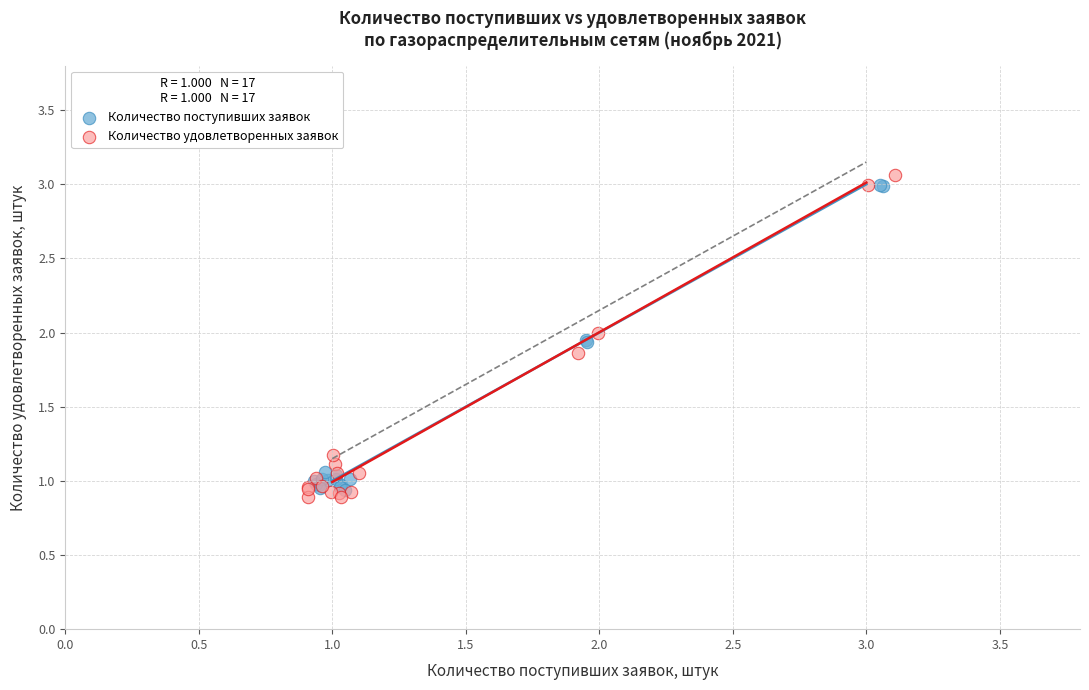

Which series has the widest spread of Y values?

Количество удовлетворенных заявок